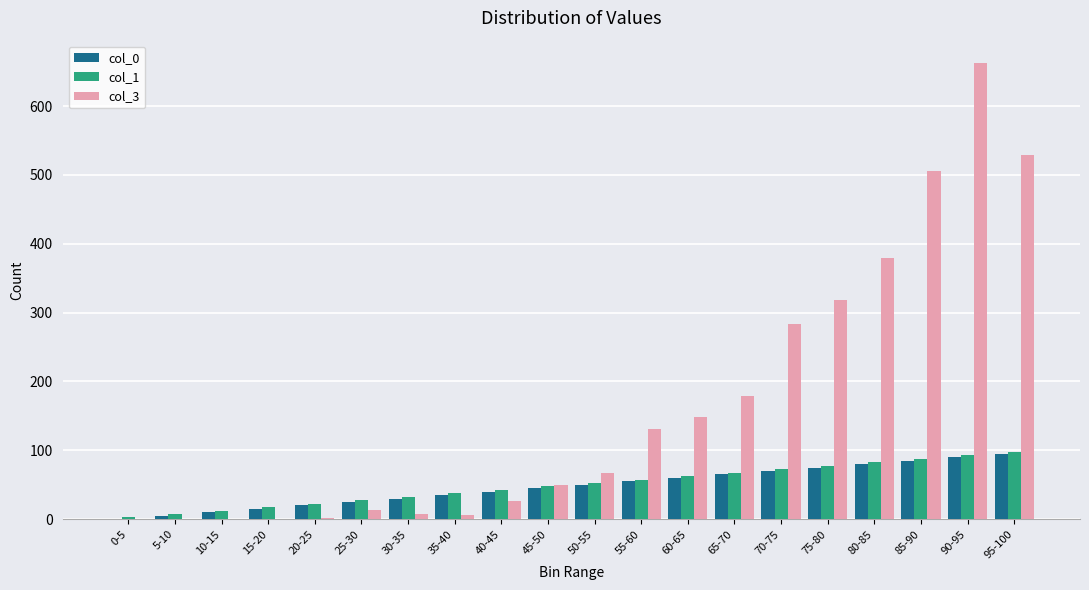

Between 40-45 and 70-75, which series saw the biggest shift?

col_3